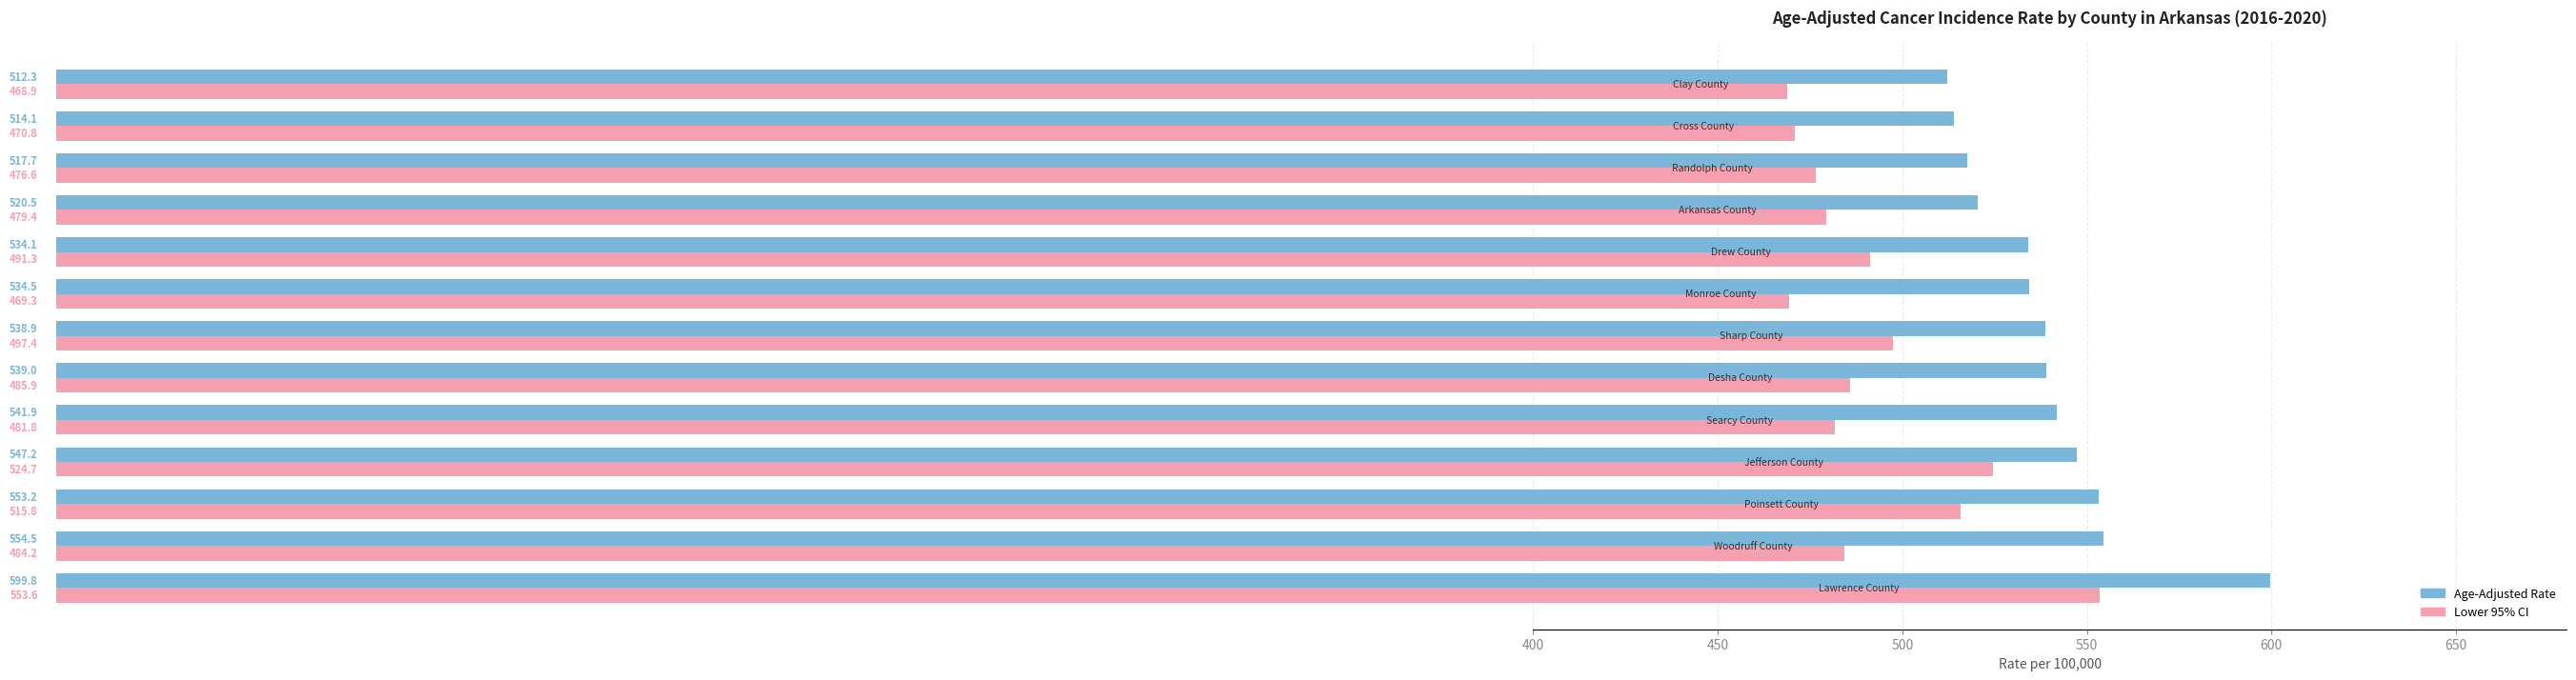

Rank the series by their maximum value, from lowest to highest.

Lower 95% CI, Age-Adjusted Rate